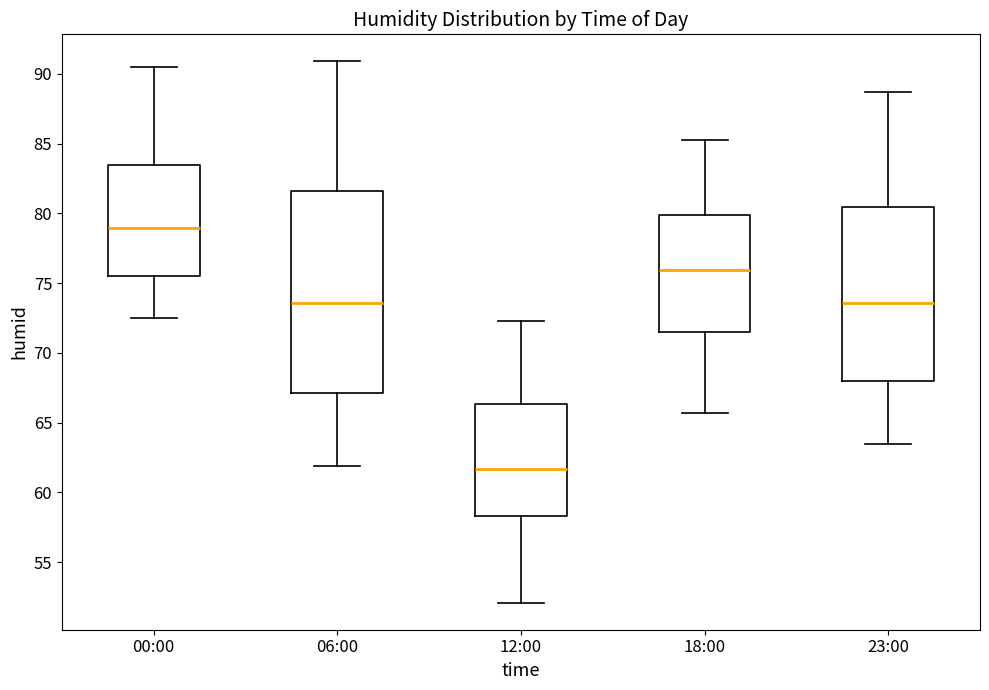

Which box's median line is the highest?

00:00